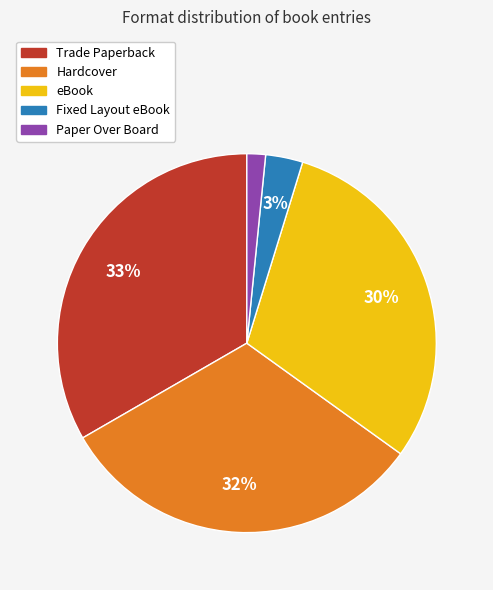

To the nearest percent, what is the average slice percentage?

20%